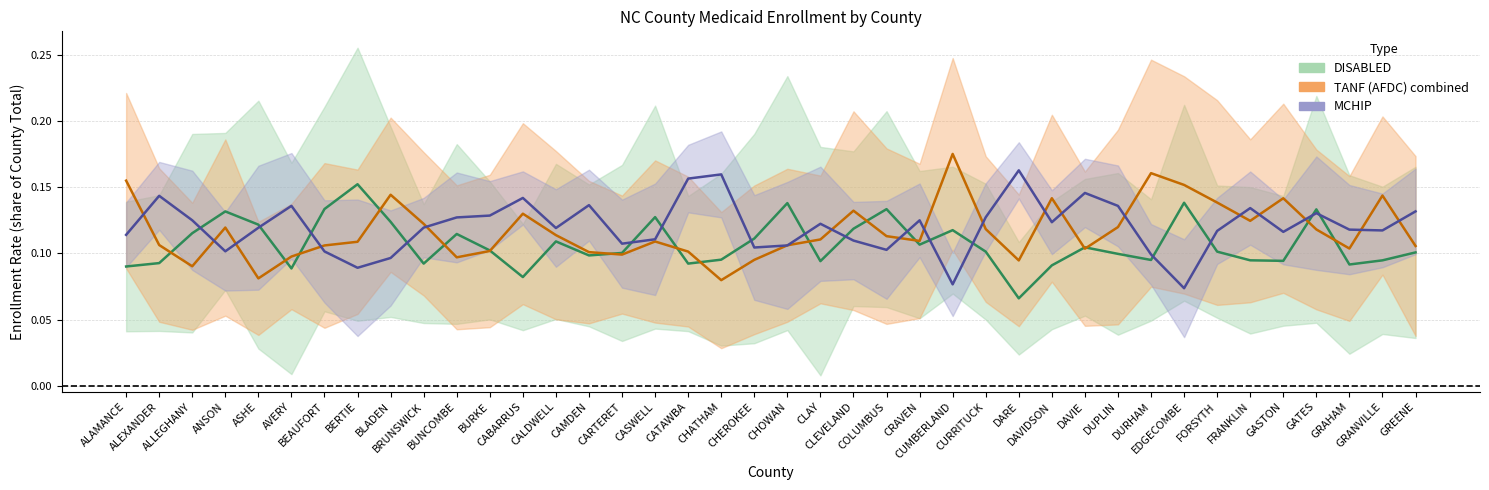

How many DISABLED rate values are between 0 and 1?

40